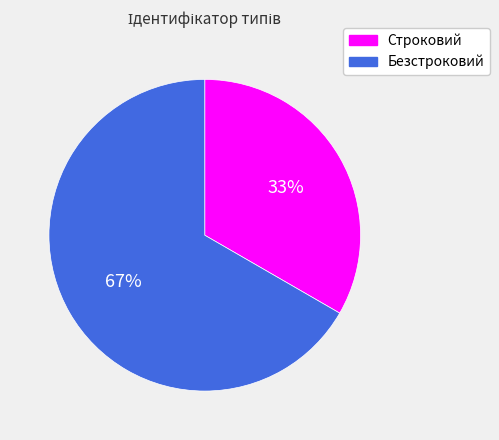

True or false: Безстроковий accounts for 67% of the total.

True